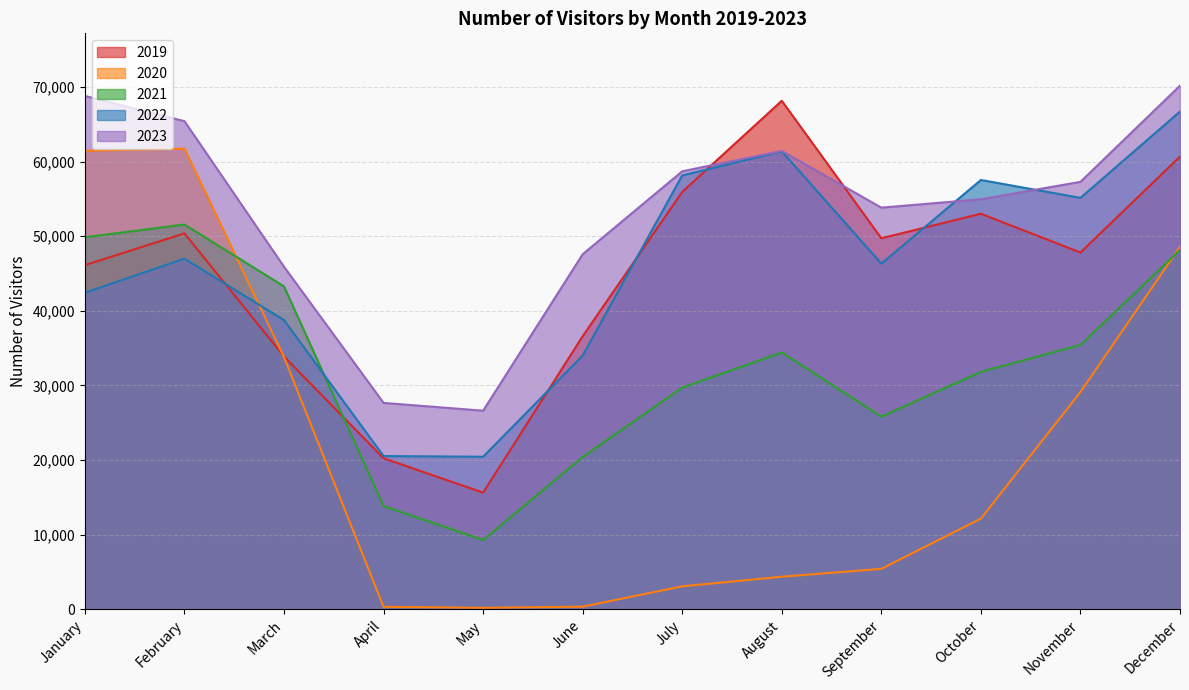

Reading left to right, transcribe all the data shown in this chart.

2019: January=46133	February=50387	March=33883	April=20242	May=15640	June=36605	July=55947	August=68163	September=49732	October=53023	November=47824	December=60685
2020: January=61461	February=61752	March=33801	April=334	May=197	June=353	July=3079	August=4366	September=5422	October=12157	November=29128	December=48594
2021: January=49868	February=51574	March=43281	April=13839	May=9280	June=20416	July=29714	August=34425	September=25817	October=31826	November=35438	December=48167
2022: January=42443	February=46995	March=38762	April=20540	May=20450	June=34013	July=58157	August=61388	September=46338	October=57547	November=55150	December=66720
2023: January=68813	February=65430	March=45915	April=27666	May=26620	June=47595	July=58711	August=61446	September=53839	October=54961	November=57296	December=70186